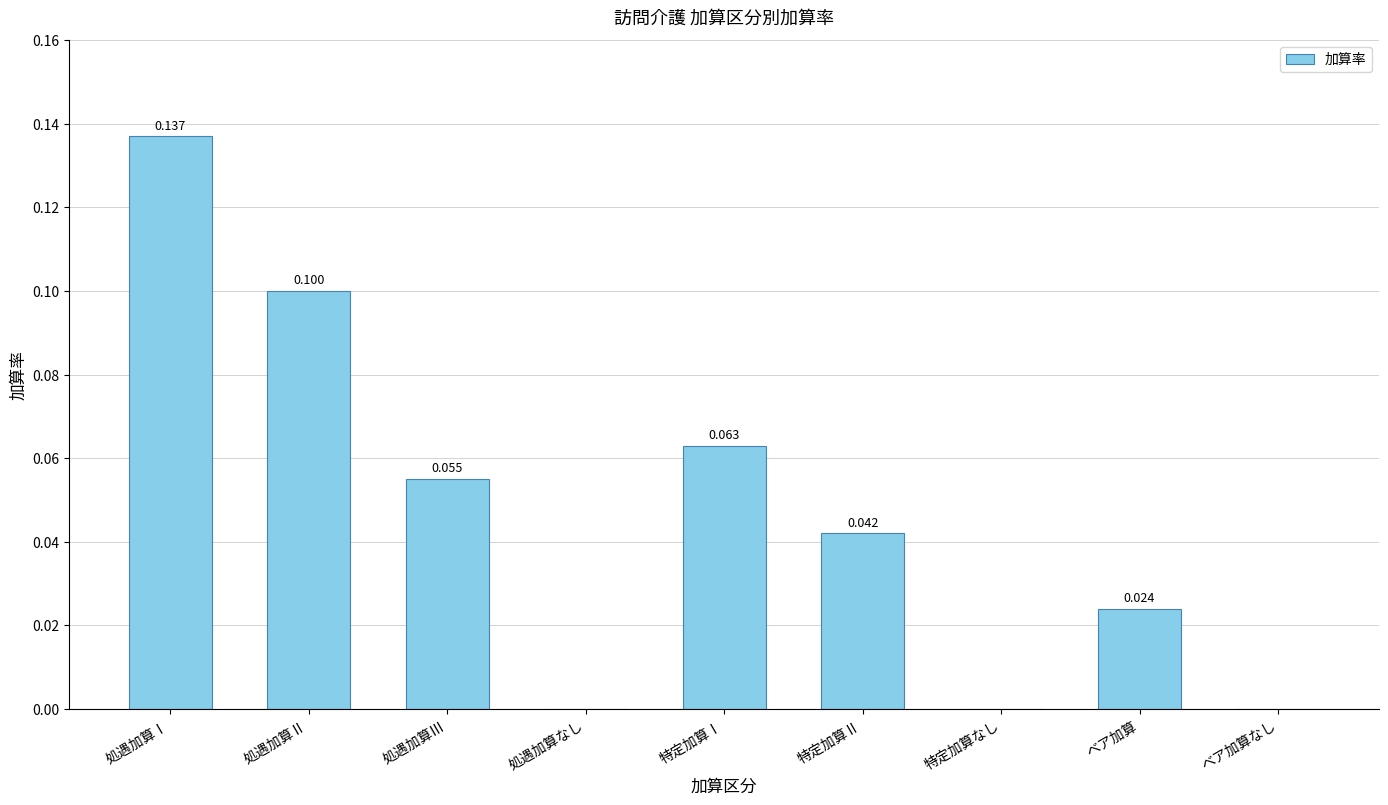

Is it true that the value at ベア加算なし is 0.0?

True